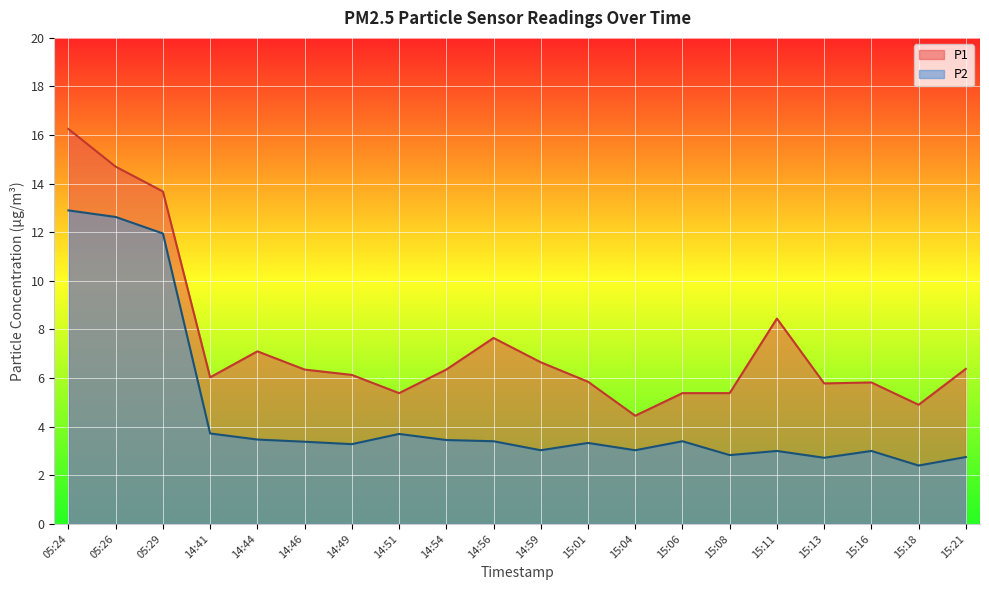

At which label does P2 first exceed 3?

05:24